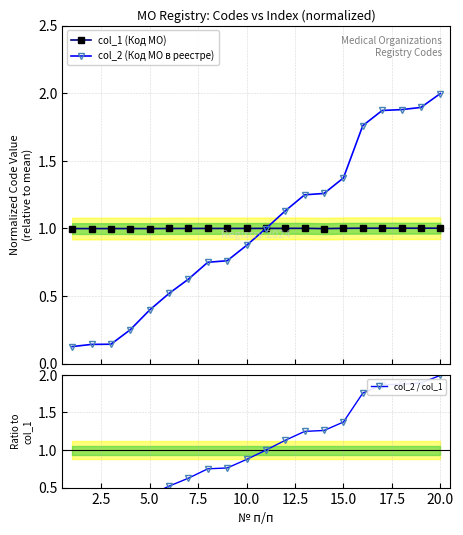

Reading left to right, extract all data points from this chart.

col_1 (Код МО): 1.0	1.0	1.0	1.0	1.0	1.0	1.0	1.0	1.0	1.0	1.0	1.0	1.0	1.0	1.0	1.0	1.0	1.0	1.0	1.0
col_2 (Код МО в реестре): 0.1	0.1	0.1	0.3	0.4	0.5	0.6	0.7	0.8	0.9	1.0	1.1	1.2	1.3	1.4	1.8	1.9	1.9	1.9	2.0
col_2 / col_1: 0.1	0.1	0.1	0.3	0.4	0.5	0.6	0.7	0.8	0.9	1.0	1.1	1.2	1.3	1.4	1.8	1.9	1.9	1.9	2.0